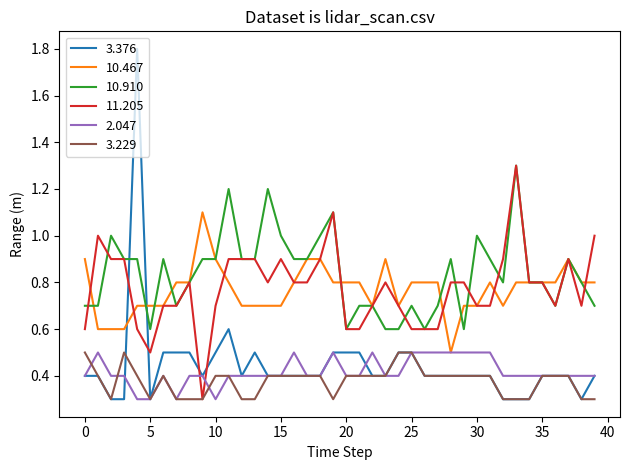

True or false: 3.229 and 10.910 cross at least once.

False